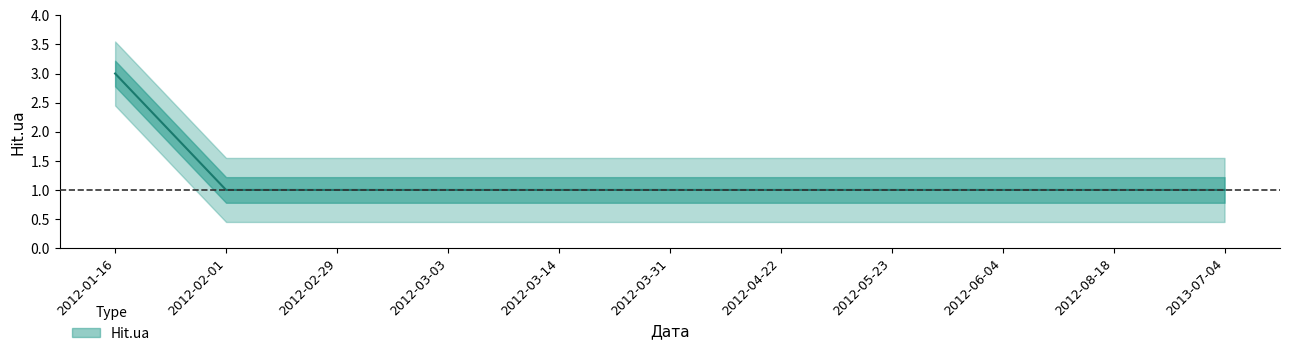

What is the sum of all values?

13